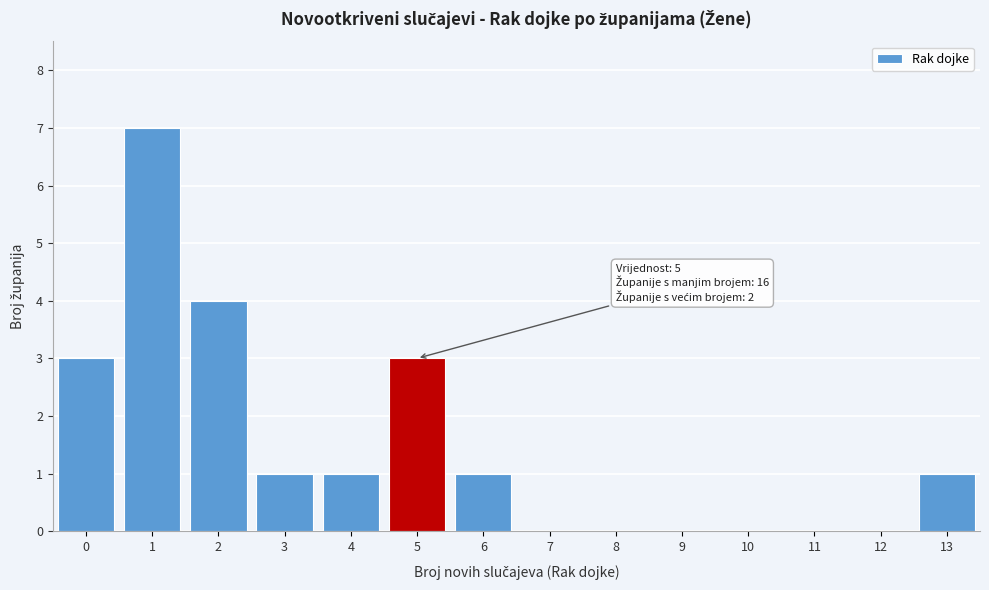

Reading left to right, extract all data points from this chart.

0=3	1=7	2=4	3=1	4=1	5=3	6=1	7=0	8=0	9=0	10=0	11=0	12=0	13=1